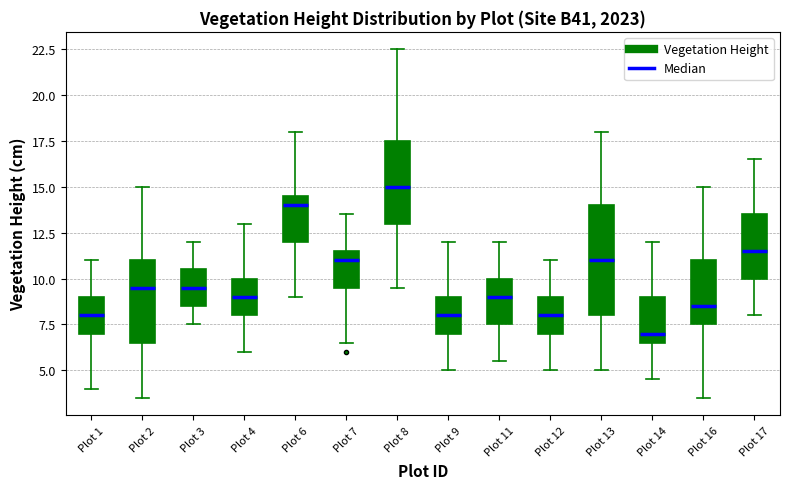

Where is the upper edge of the box for Plot 8 on the y-axis? The values are not printed on the chart, so give them approximately, as read against the axis.

17.5